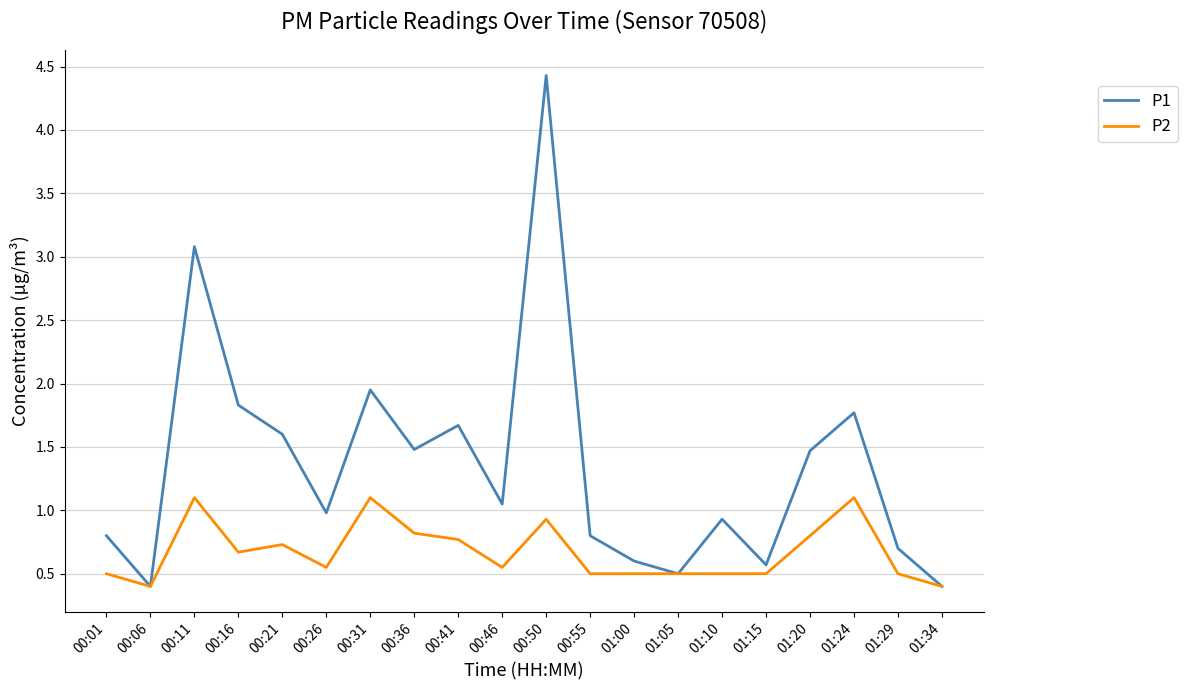

List the series in order of their peak value, highest first.

P1, P2